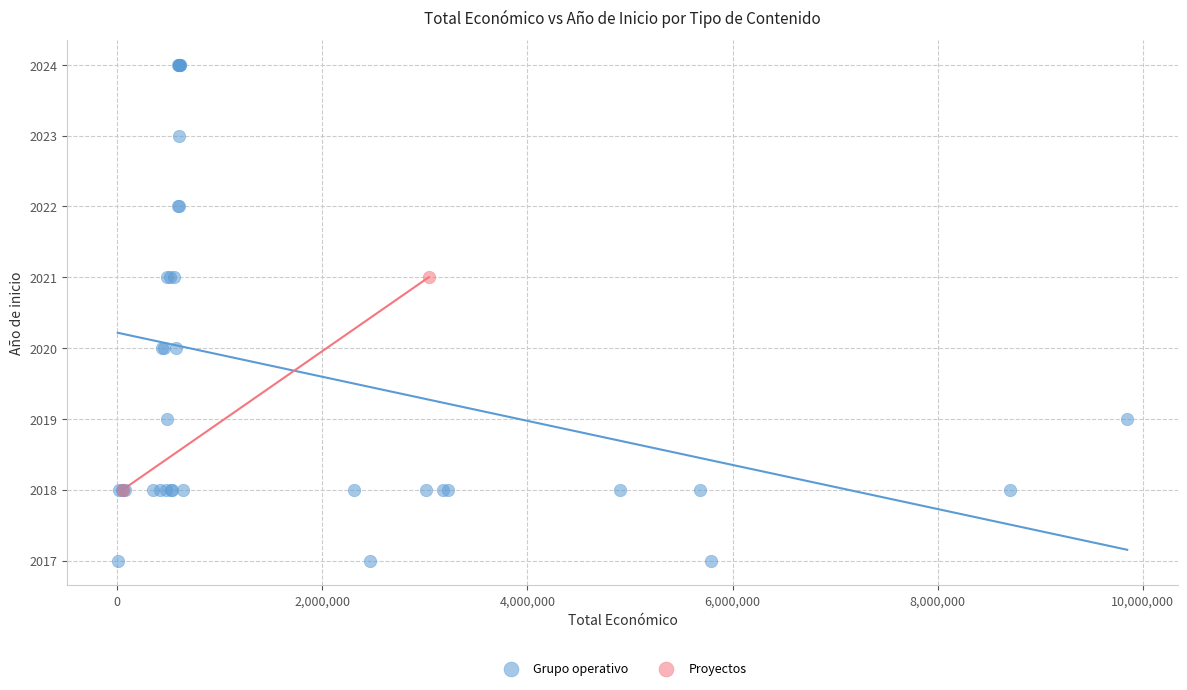

What are all the series names shown in the legend?

Grupo operativo, Proyectos